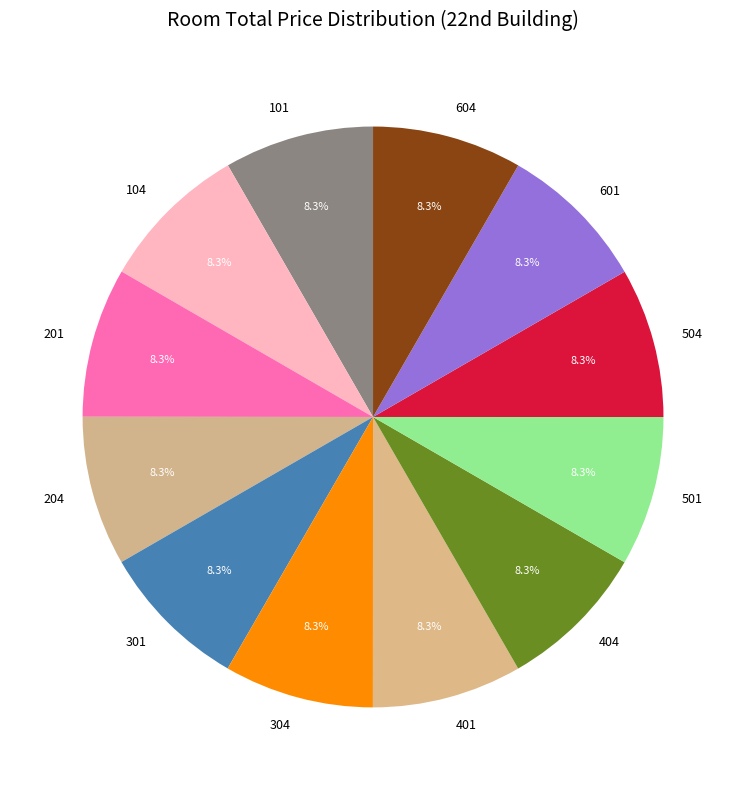

What percentage is NOT represented by 101?

91.7%